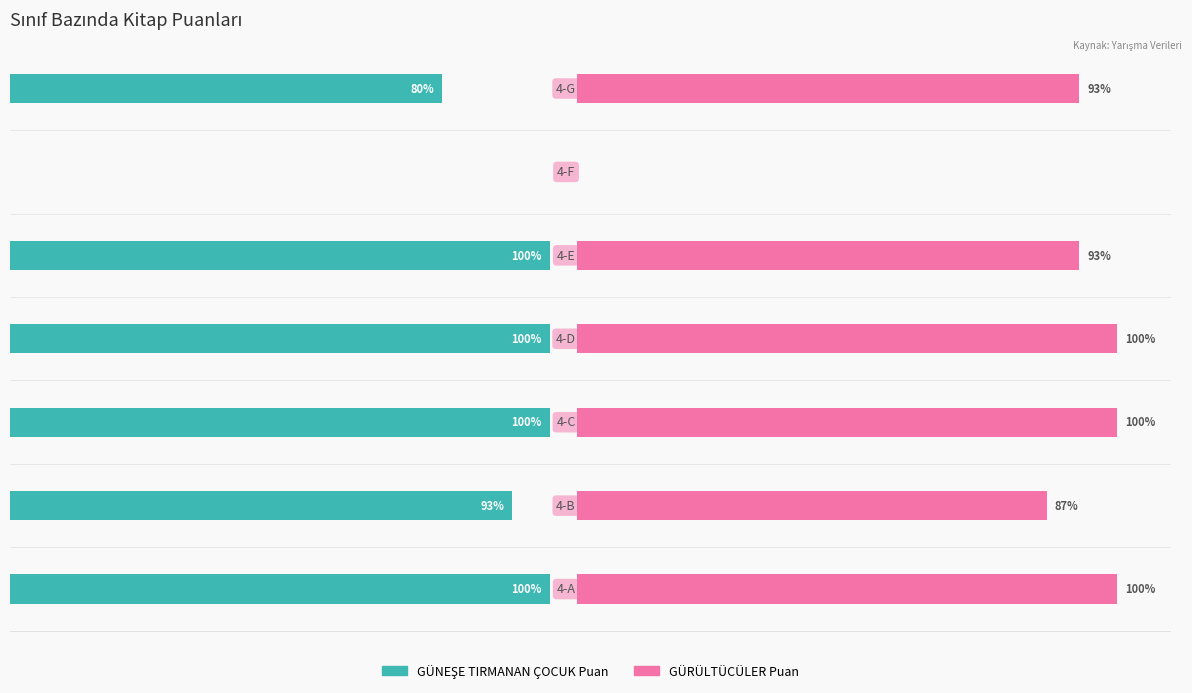

Which series has the widest spread of values?

GÜNEŞE TIRMANAN ÇOCUK Puan